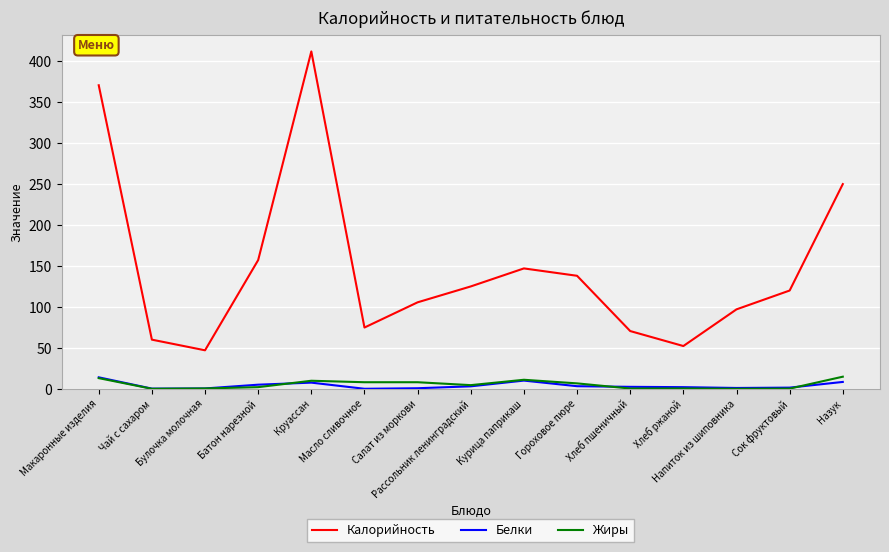

Which series has the largest total across all categories?

Калорийность